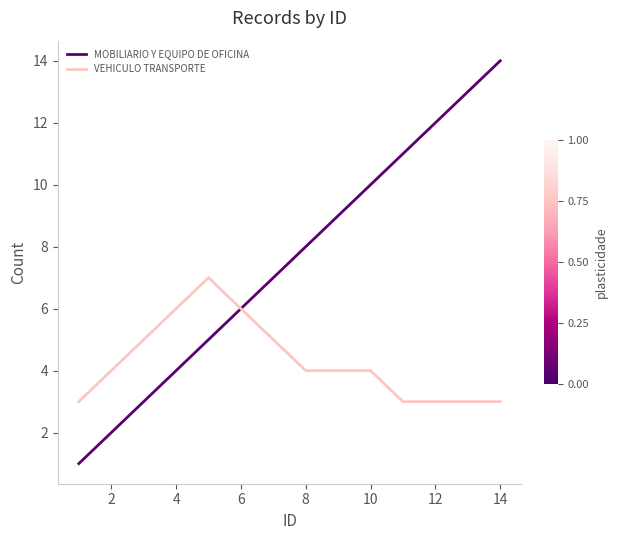

Does the chart display data point markers on the line(s)?

No